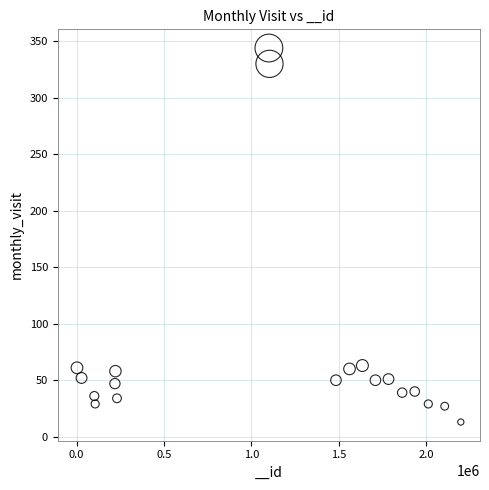

What is the range of Y values (max minus min)?

331